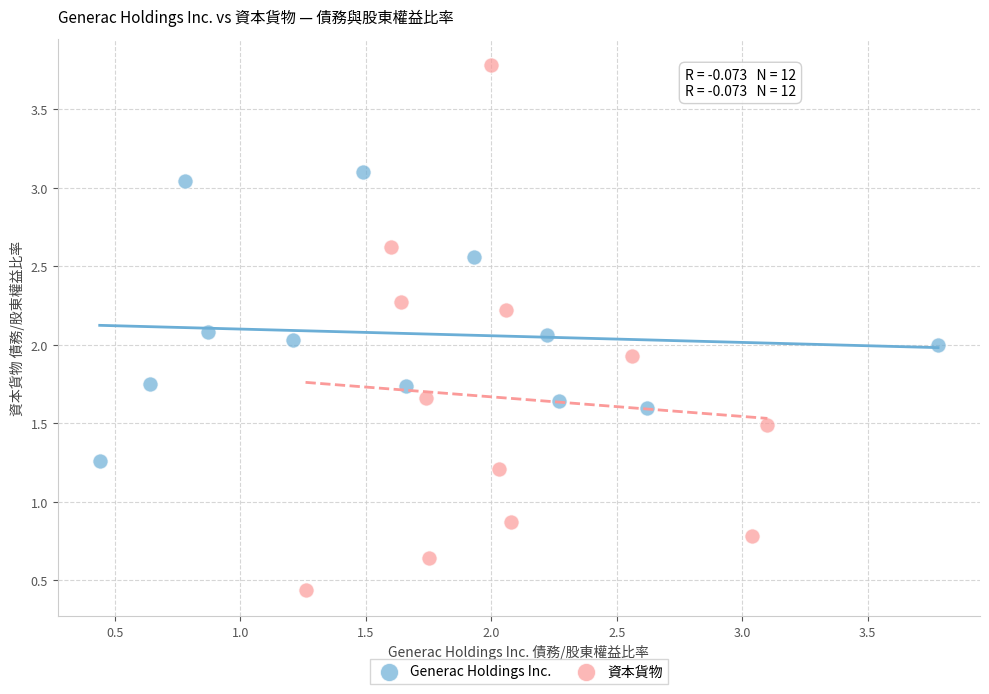

Which series reaches the maximum Y coordinate?

資本貨物